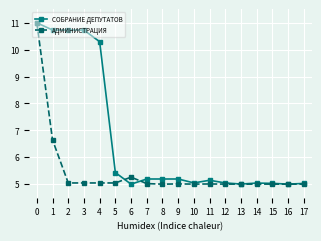

Rank the series at 6 from highest to lowest value.

АДМИНИСТРАЦИЯ, СОБРАНИЕ ДЕПУТАТОВ